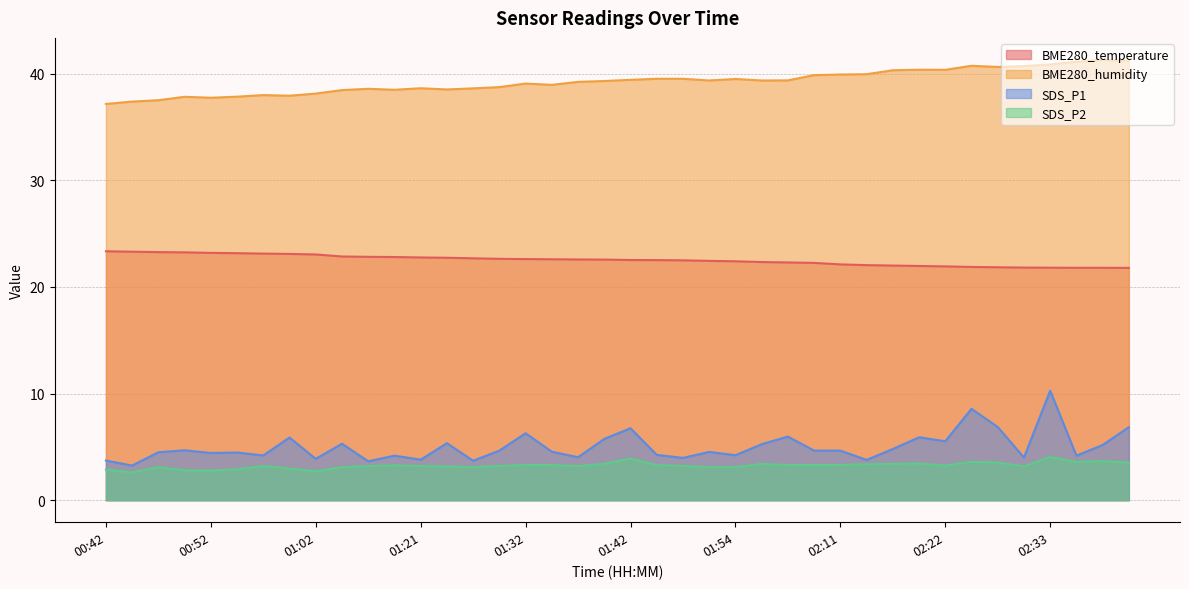

At which label does BME280_temperature reach its minimum?

02:40